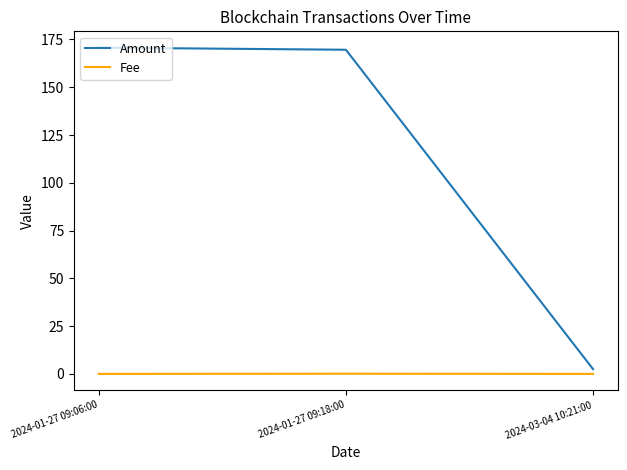

What is the difference between the maximum and minimum values in the Amount series?

168.3